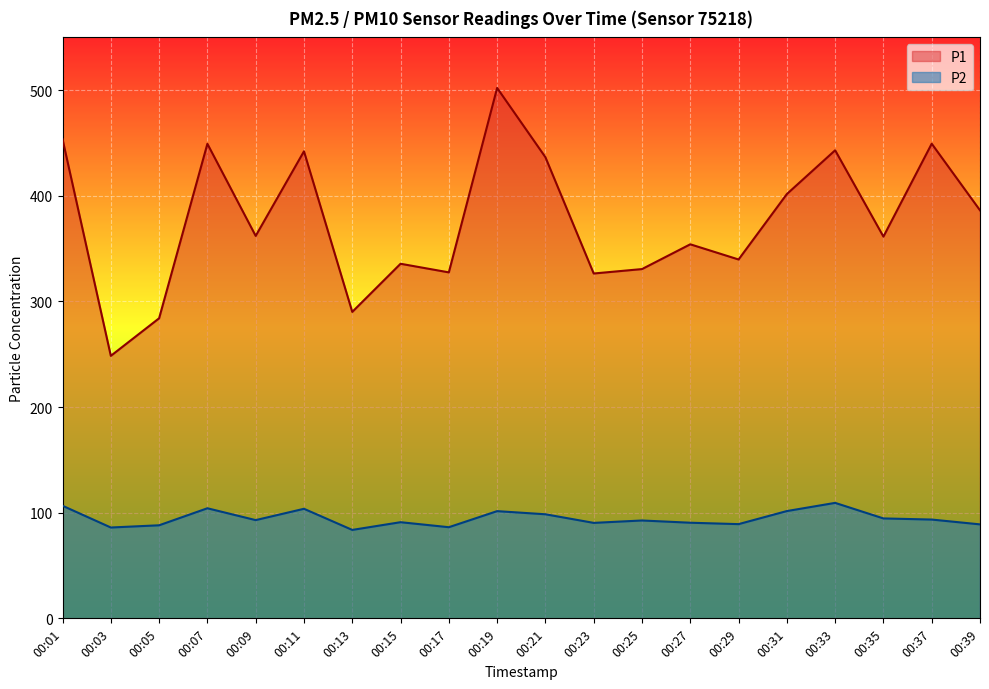

What is the sum of the P2 values at 00:33 and 00:05?

197.4